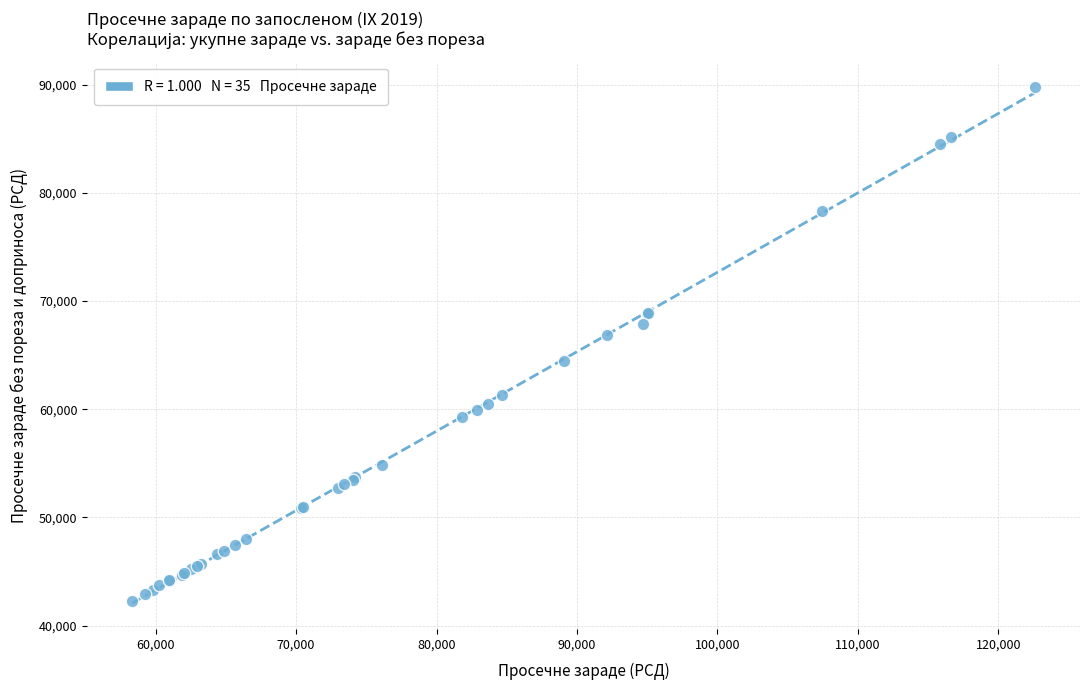

What Y value in the scatter plot is closest to 66004?

66829